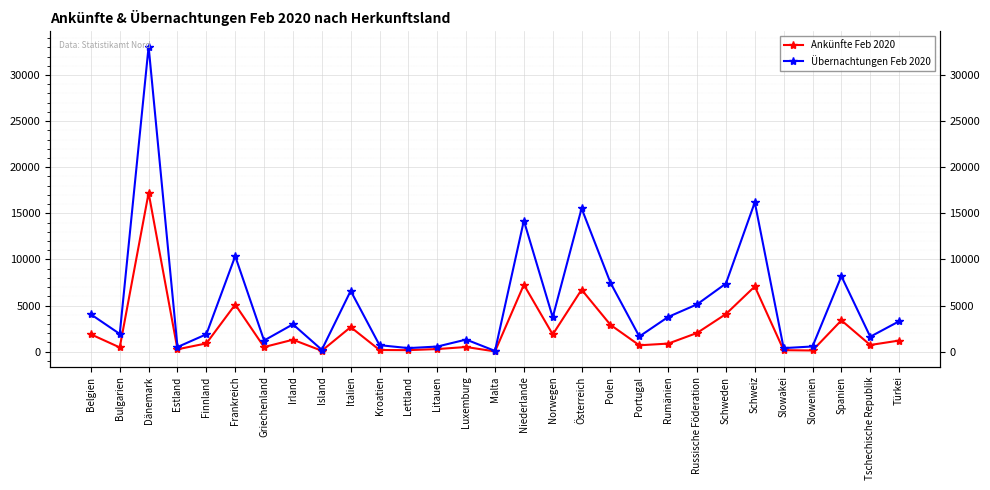

True or false: Übernachtungen Feb 2020 has more than 0 interior local peaks.

True